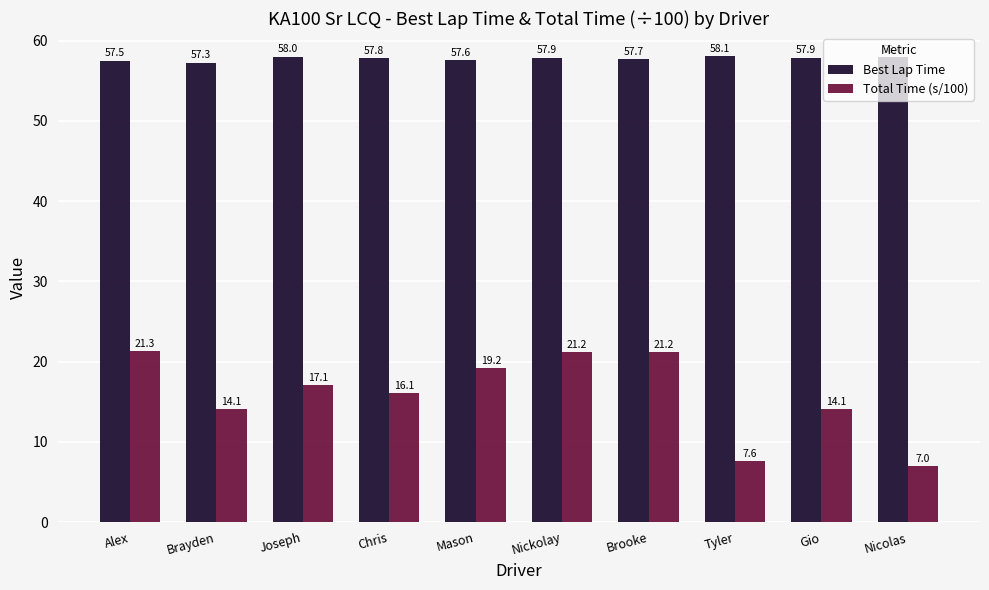

Are the bars grouped side by side (vs. stacked)?

Yes